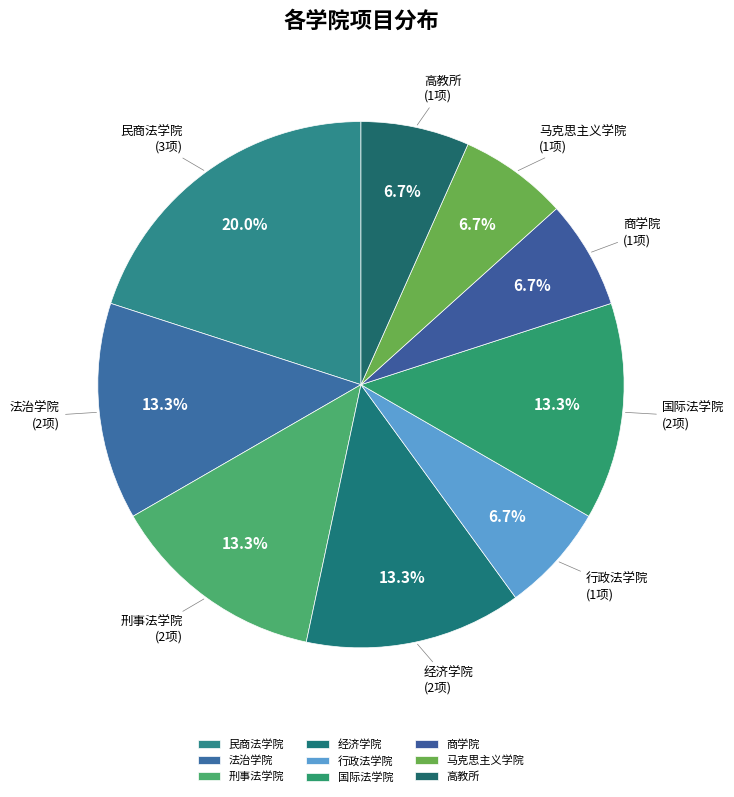

How much of the chart is everything except 行政法学院?

93.3%